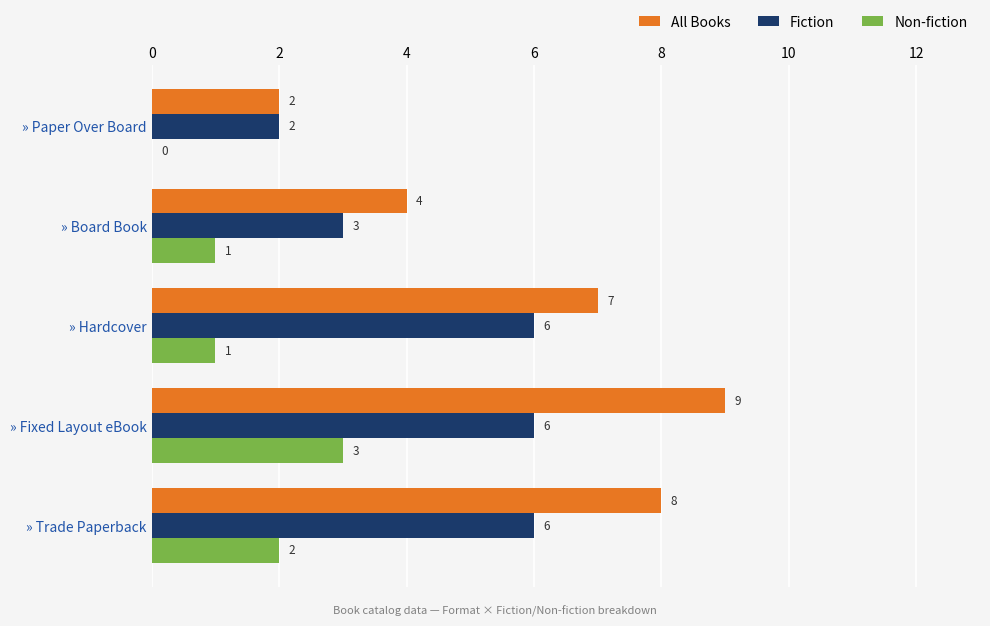

What is the maximum value for All Books?

9